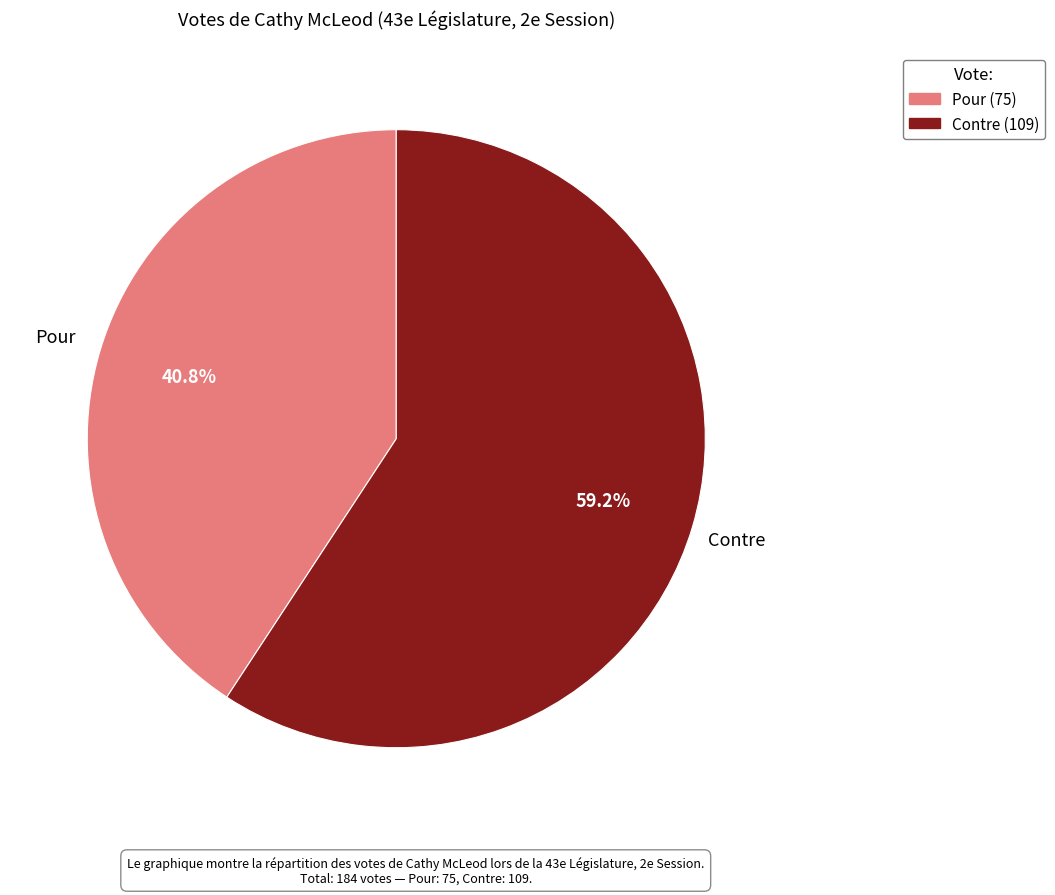

Which category has the smallest portion of the pie?

Pour